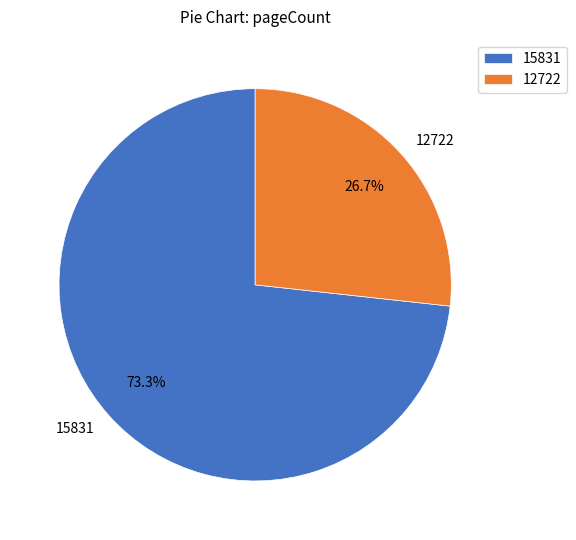

What percentage is the 15831 slice, to the nearest percent?

73%